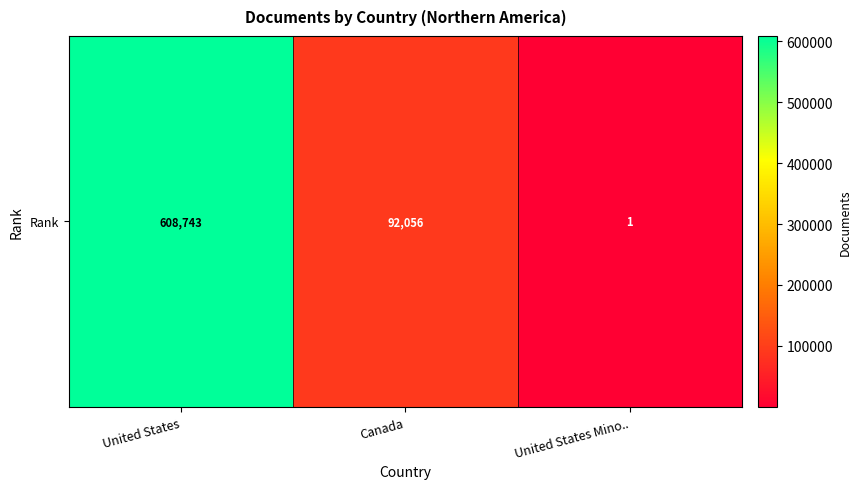

Between United States and Canada, which is larger?

United States